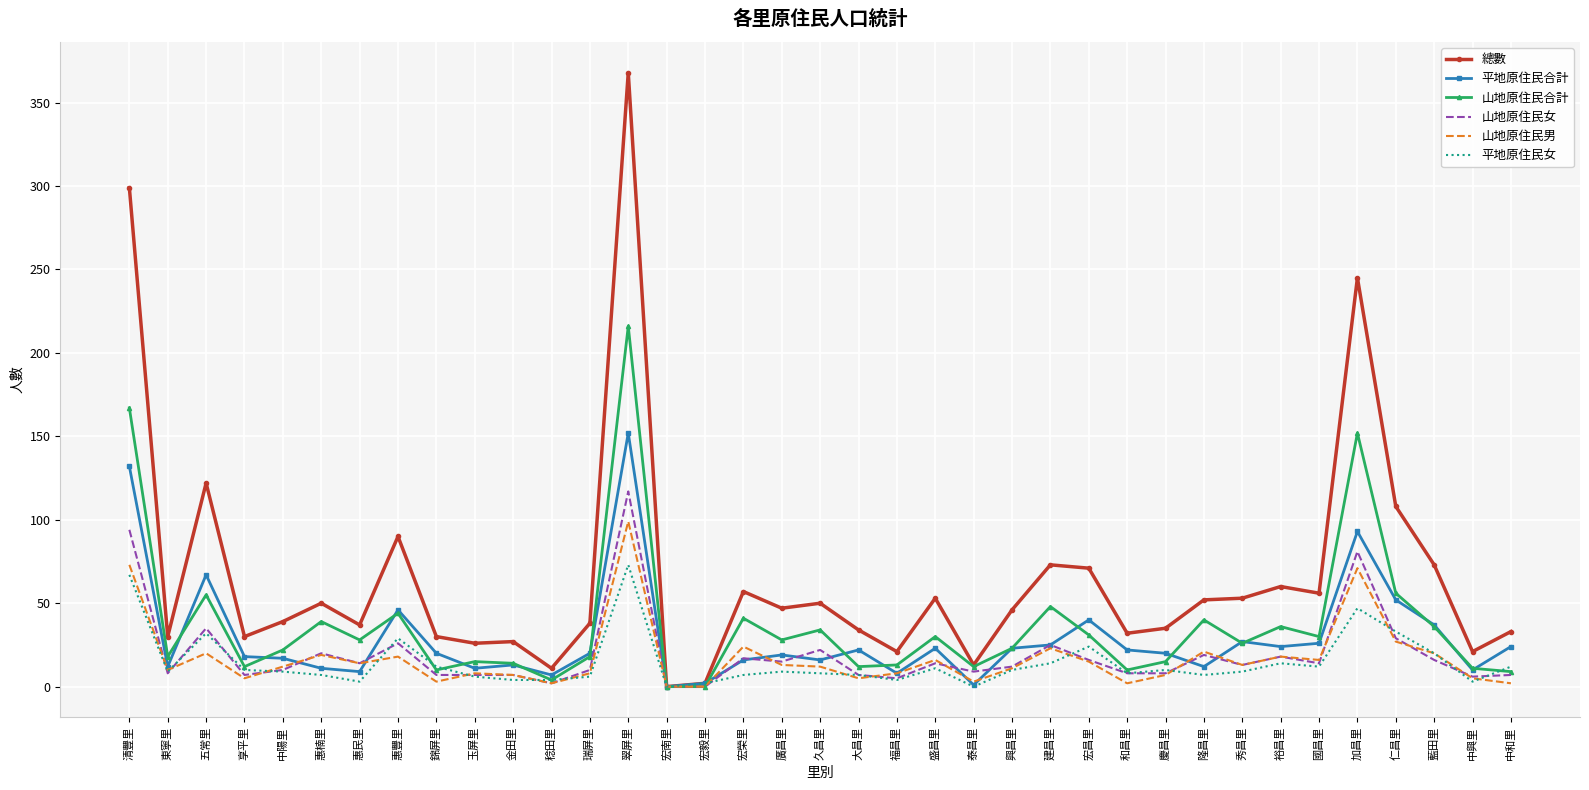

At which label is 總數 closest to 184?

加昌里